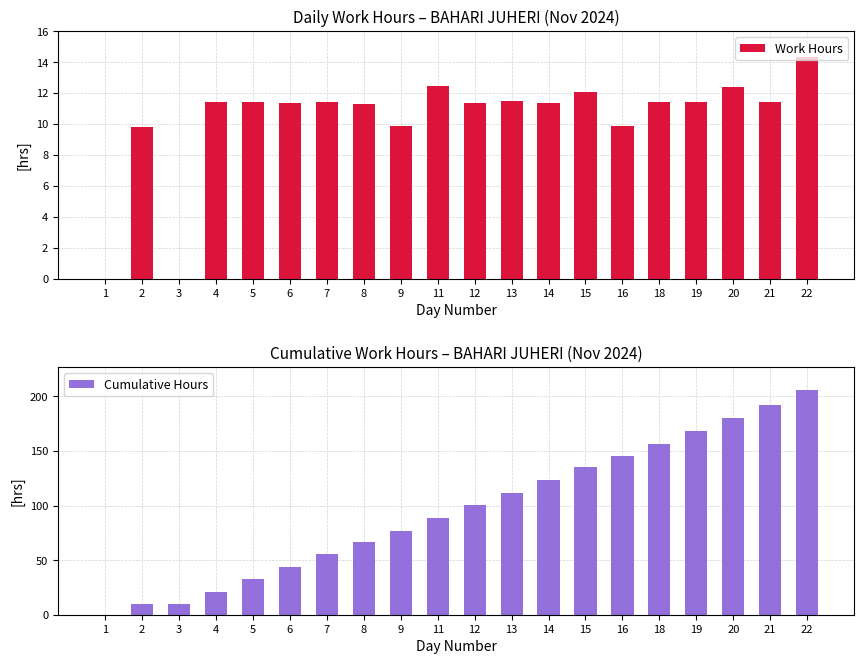

How many categories are shown in the chart?

20